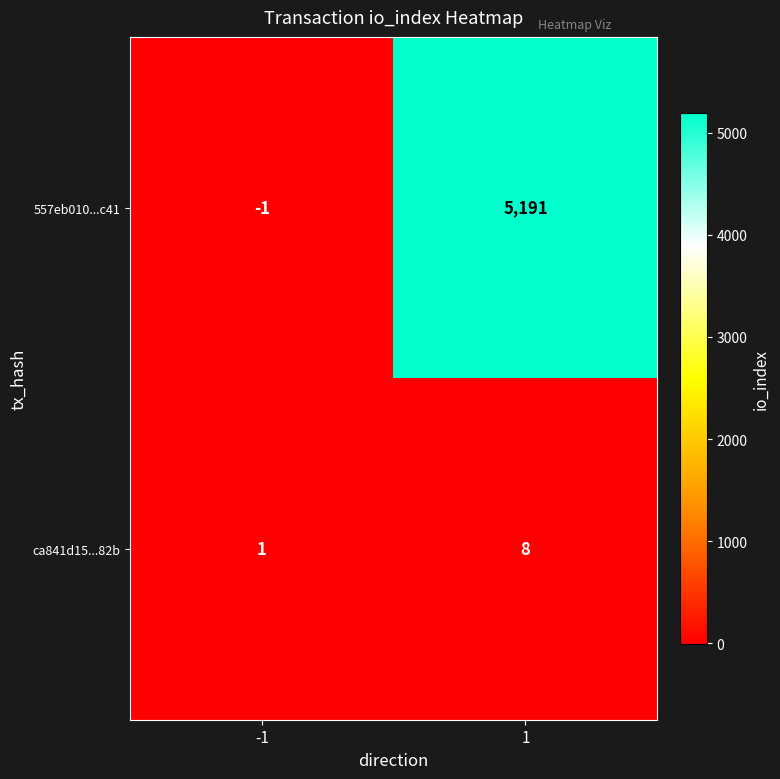

What is the approximate value of 557eb010...c41 at 1?

5191